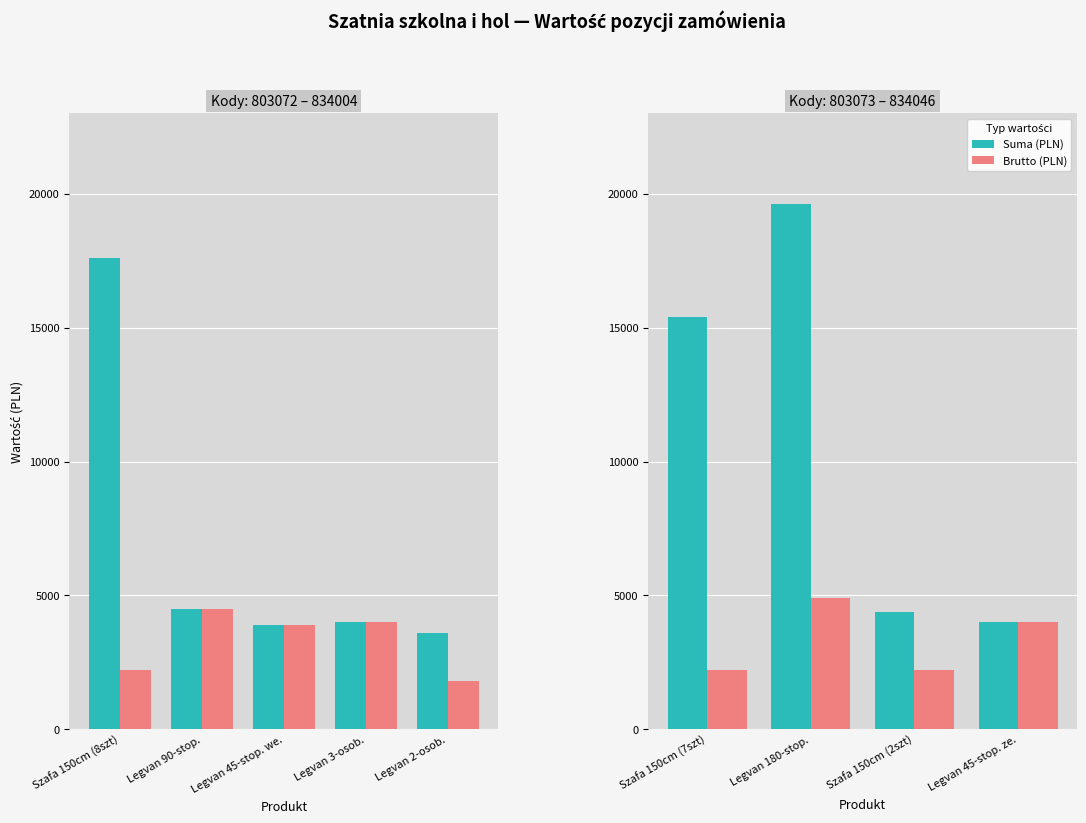

What is the label of the 3rd bar from the left?

Szafa 150cm (2szt)